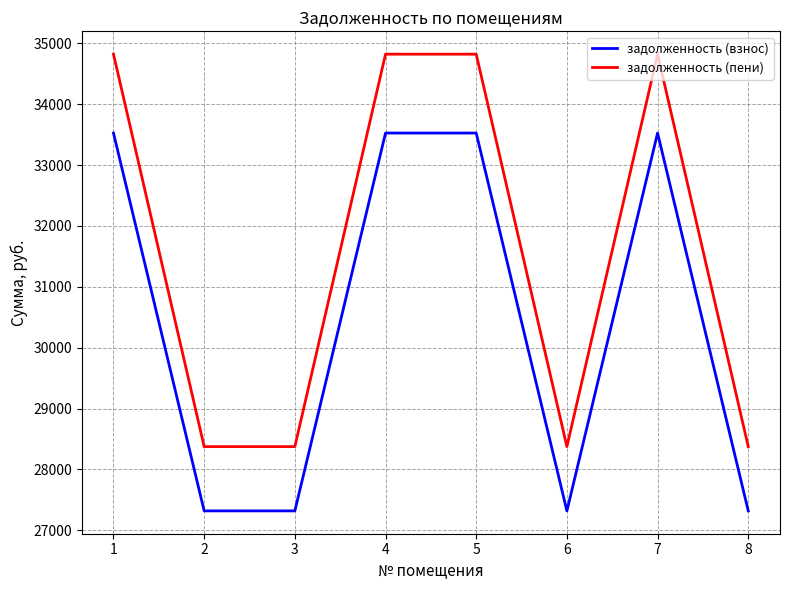

What is the lowest value of the задолженность (взнос) series?

27318.7